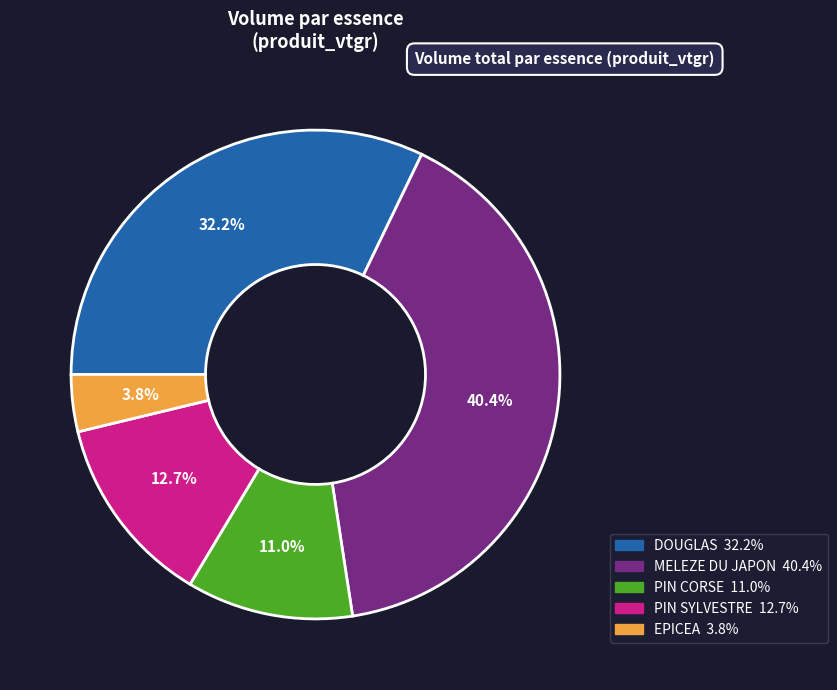

How many slices are in this pie chart?

5